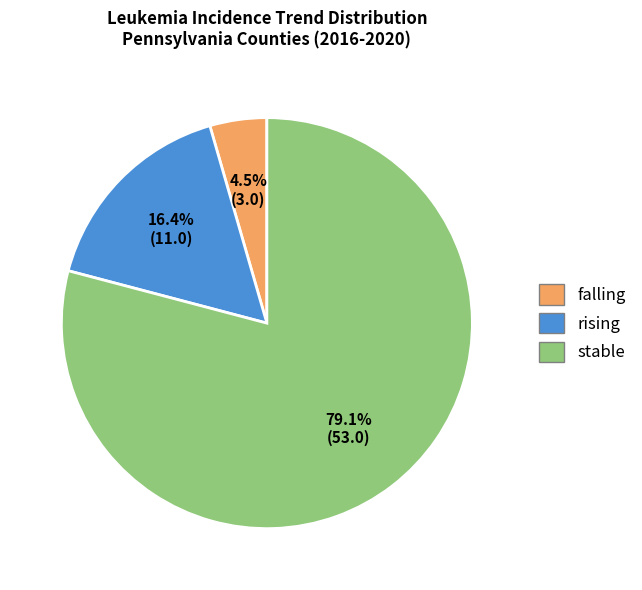

Which slice is the smallest?

falling